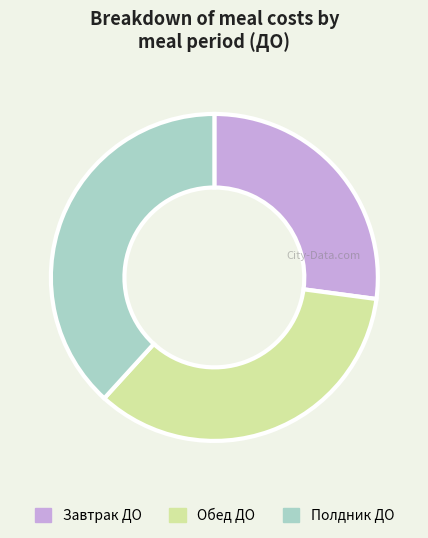

Count the number of slices in the pie.

3